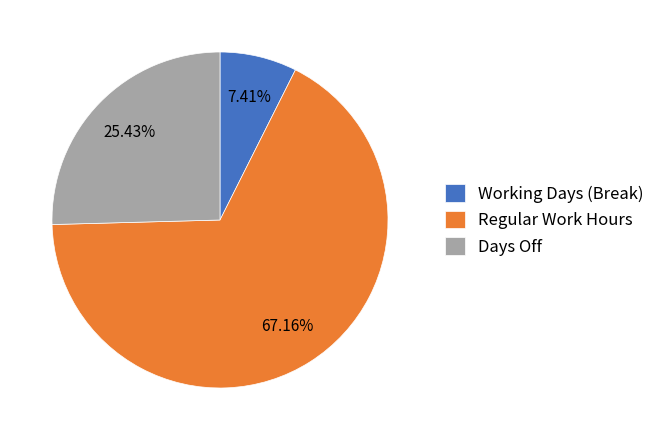

Which category has the smallest portion of the pie?

Working Days (Break)